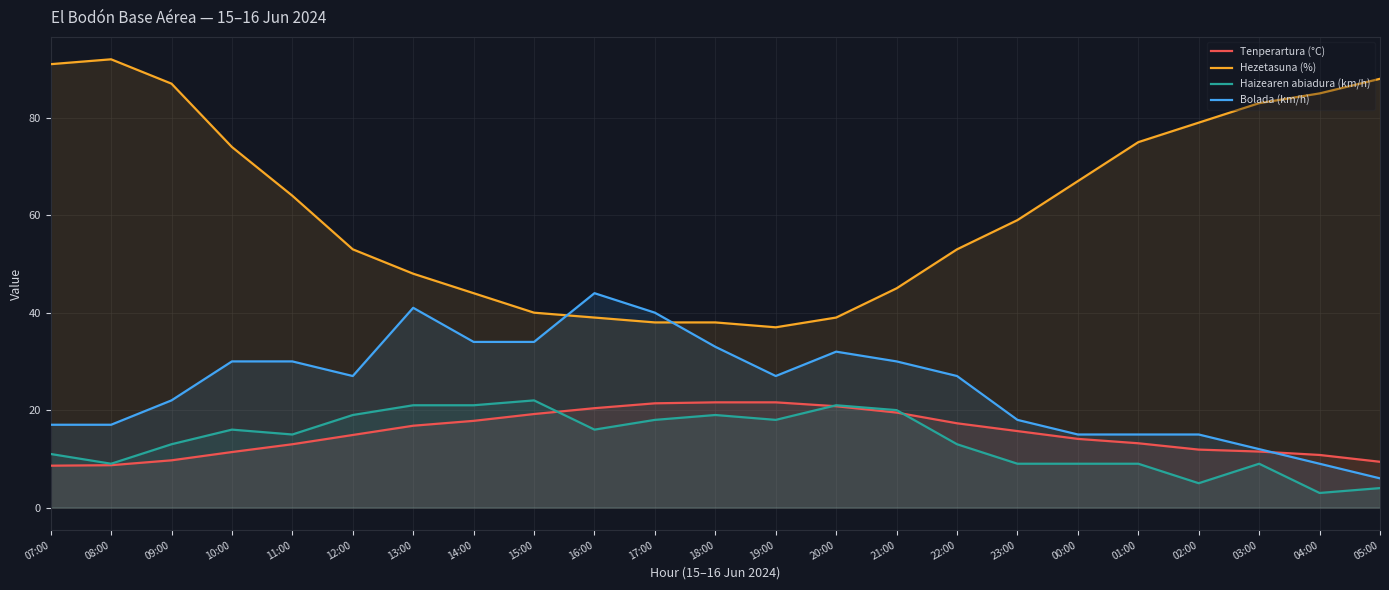

How many series are shown in this chart?

4